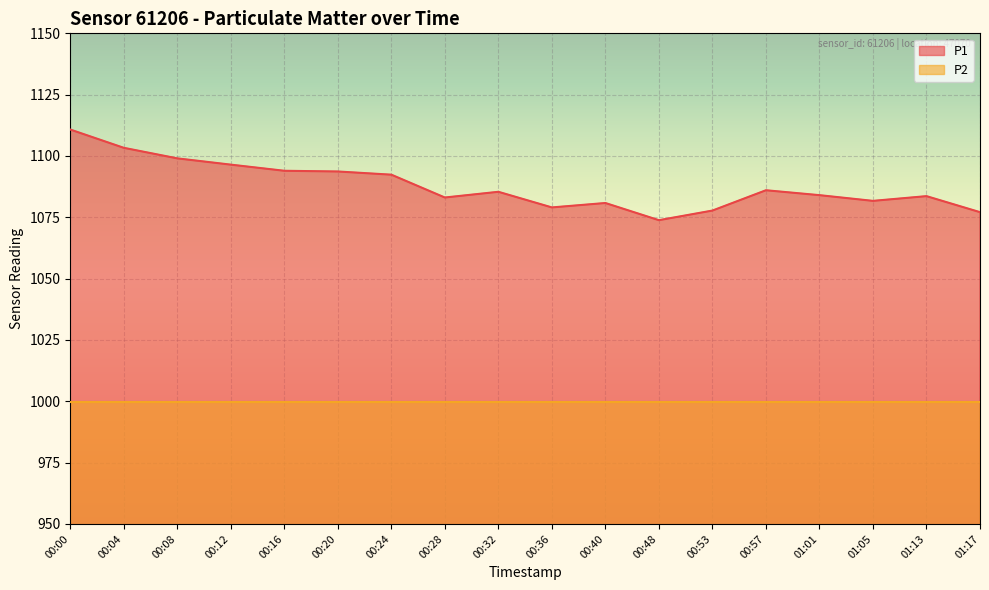

What is the difference between the maximum and second lowest values?

33.7